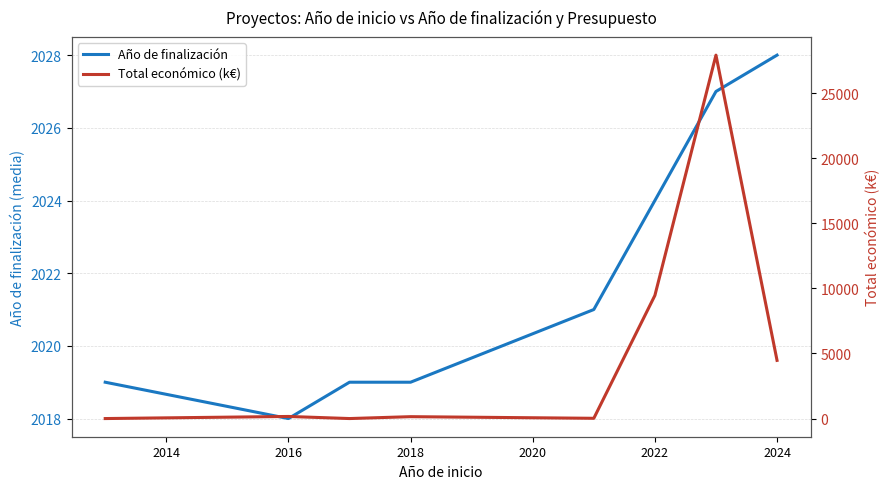

Which series has the largest total across all categories?

Total económico (k€)